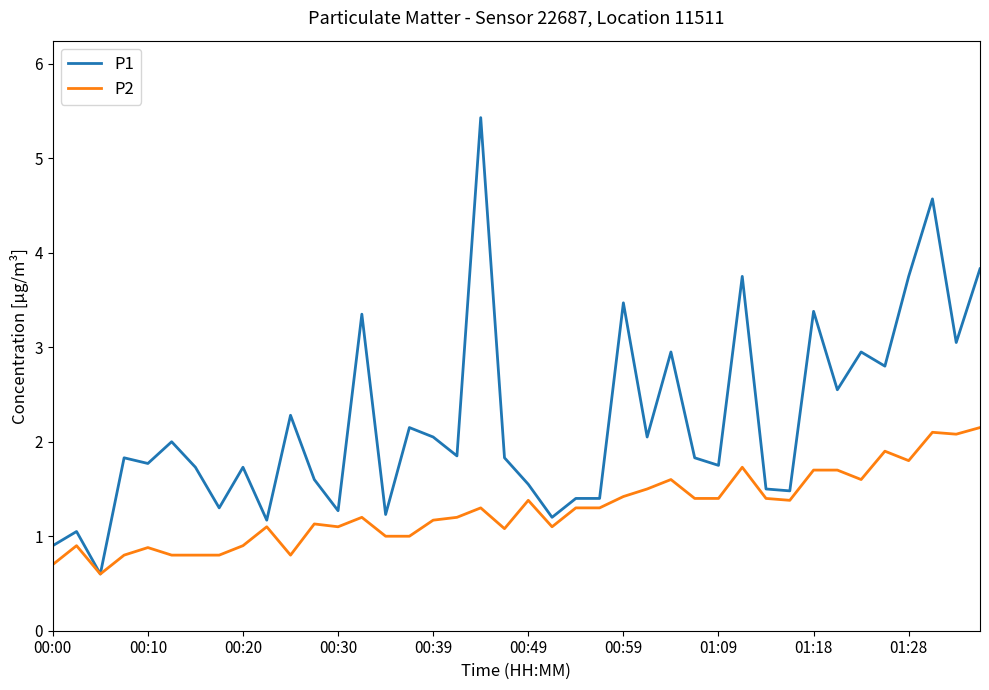

What is the average value of the P2 series?

1.3